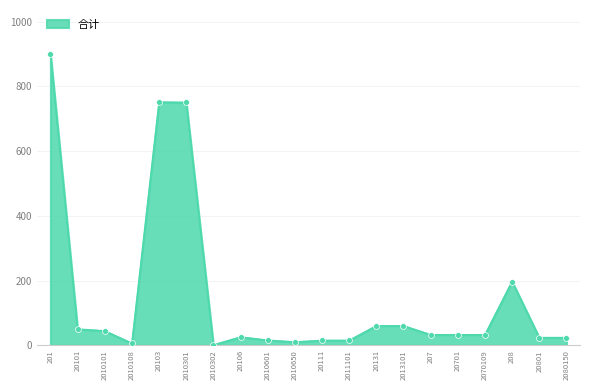

What is the change in value from 20701 to 208?

+164.7